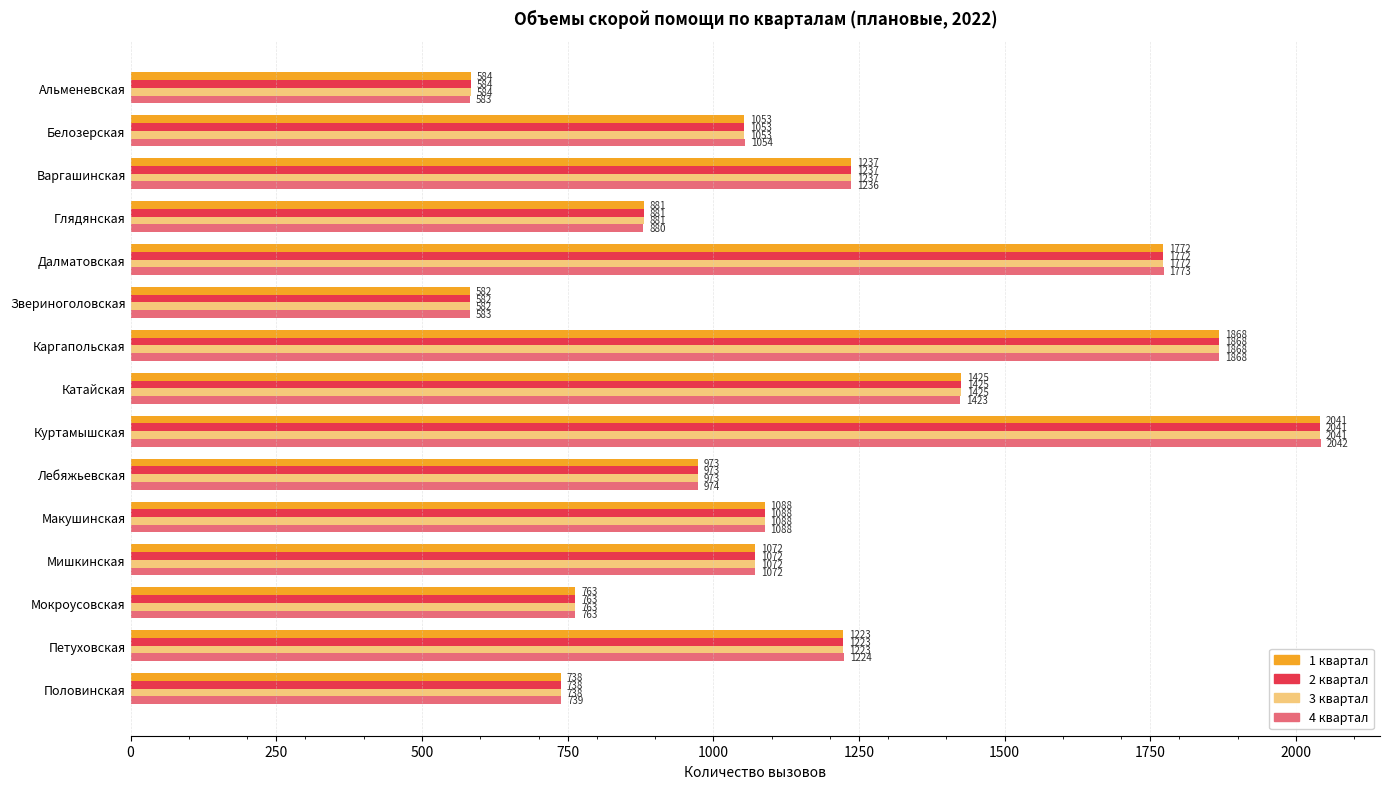

What are all the series names shown in the legend?

1 квартал, 2 квартал, 3 квартал, 4 квартал